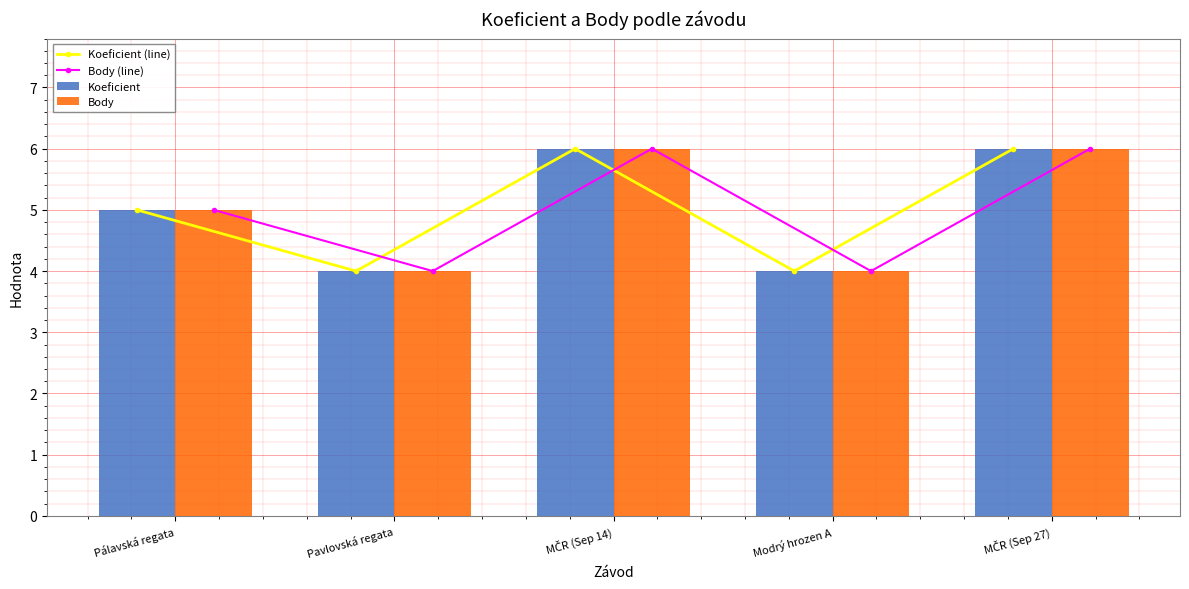

How many values in the Body series exceed 5?

2